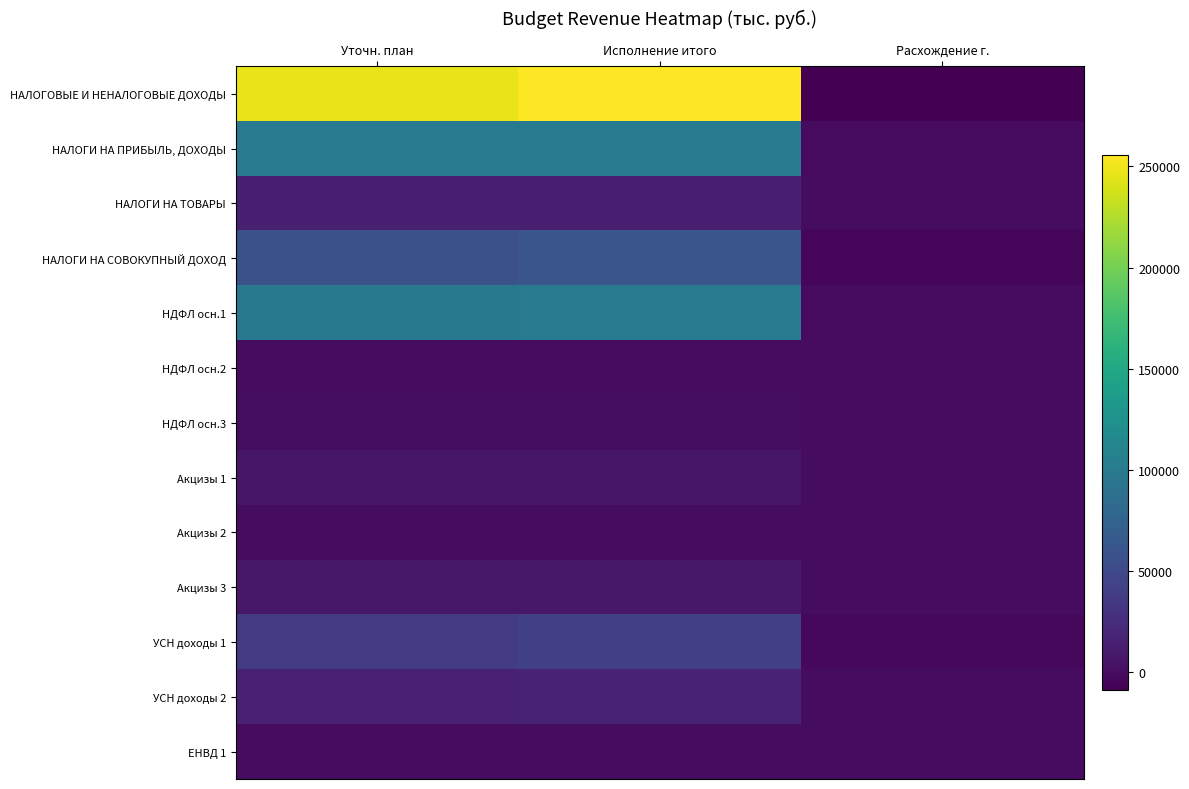

Reading right to left, transcribe all the data shown in this chart.

НАЛОГОВЫЕ И НЕНАЛОГОВЫЕ ДОХОДЫ: Расхождение г.=-8989.3	Исполнение итого=255675.4	Уточн. план=246622.8
НАЛОГИ НА ПРИБЫЛЬ, ДОХОДЫ: Расхождение г.=-1632.8	Исполнение итого=101350.8	Уточн. план=99718.0
НАЛОГИ НА ТОВАРЫ: Расхождение г.=0.0	Исполнение итого=14139.5	Уточн. план=14139.5
НАЛОГИ НА СОВОКУПНЫЙ ДОХОД: Расхождение г.=-4420.7	Исполнение итого=61263.8	Уточн. план=56843.1
НДФЛ осн.1: Расхождение г.=-1237.2	Исполнение итого=99054.3	Уточн. план=97817.1
НДФЛ осн.2: Расхождение г.=-0.0	Исполнение итого=221.4	Уточн. план=221.3
НДФЛ осн.3: Расхождение г.=-0.1	Исполнение итого=1241.1	Уточн. план=1241.0
Акцизы 1: Расхождение г.=0.0	Исполнение итого=7088.2	Уточн. план=7088.2
Акцизы 2: Расхождение г.=0.0	Исполнение итого=38.3	Уточн. план=38.3
Акцизы 3: Расхождение г.=0.0	Исполнение итого=7826.2	Уточн. план=7826.2
УСН доходы 1: Расхождение г.=-3656.6	Исполнение итого=41144.0	Уточн. план=37487.4
УСН доходы 2: Расхождение г.=-325.1	Исполнение итого=15943.1	Уточн. план=15618.0
ЕНВД 1: Расхождение г.=-0.0	Исполнение итого=89.0	Уточн. план=89.0